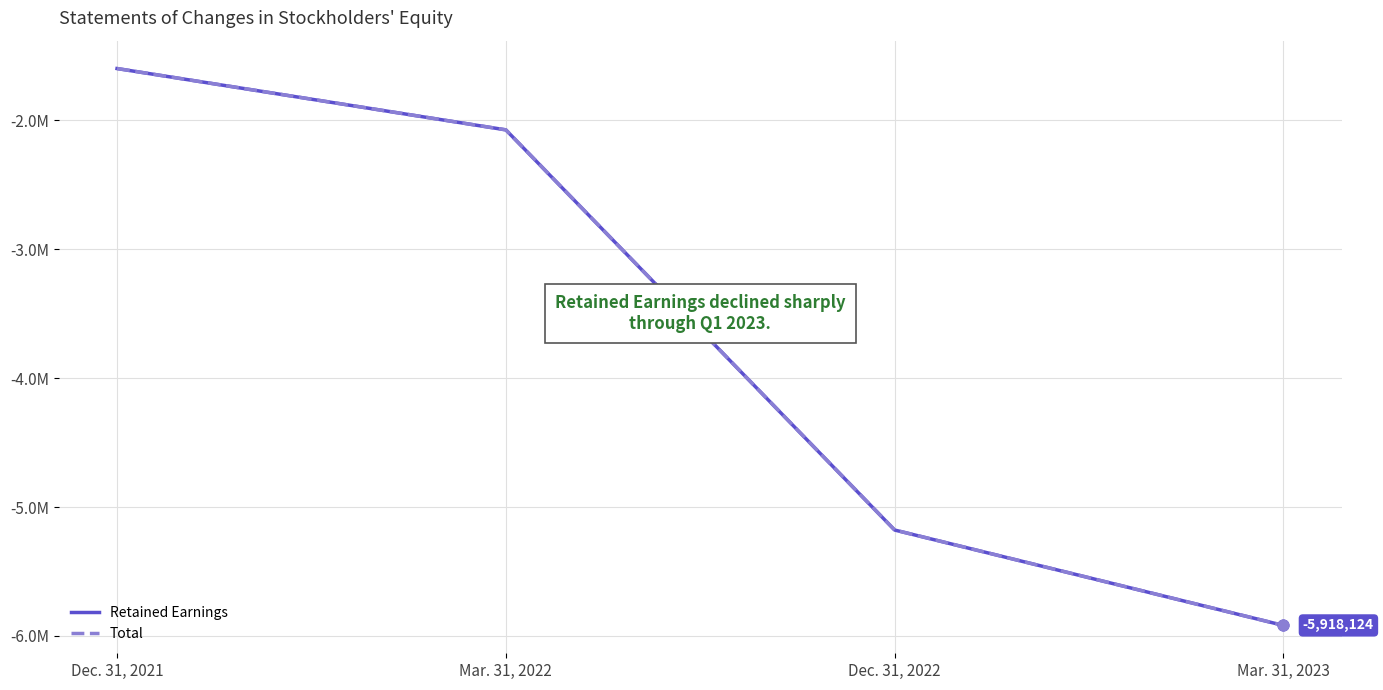

Is the value of Retained Earnings at Mar. 31, 2022 greater than the value of Total at Dec. 31, 2021?

No